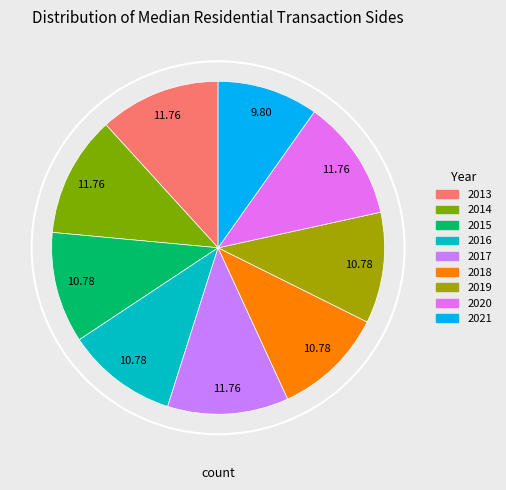

What is the change in value from 2020 to 2021?

-2